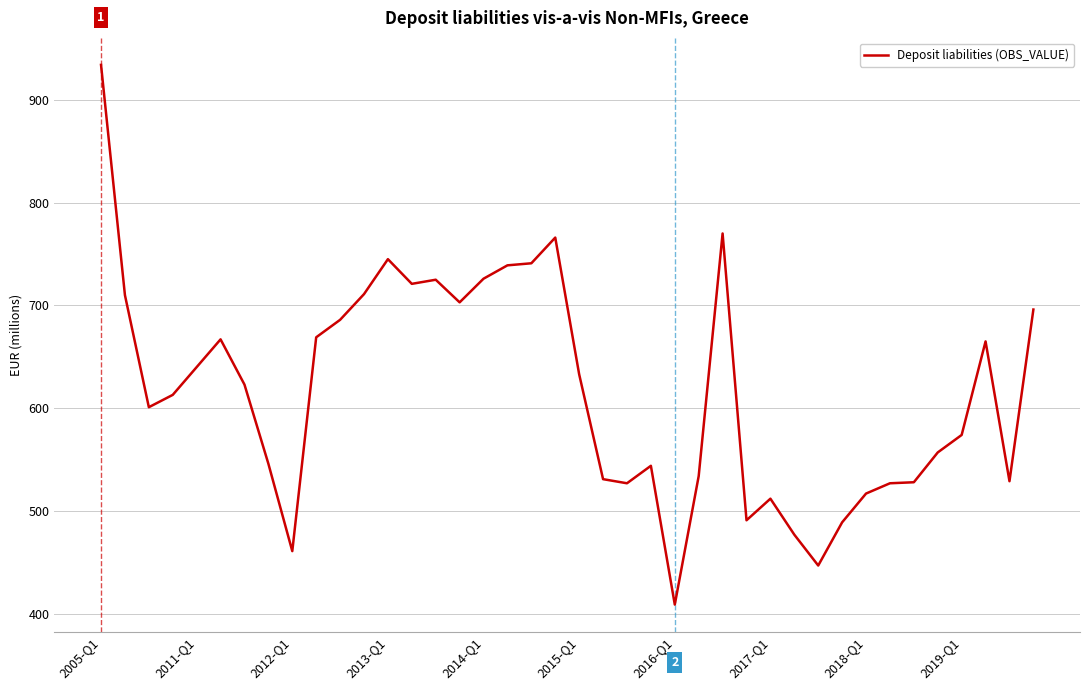

What is the minimum value shown in the chart?

409